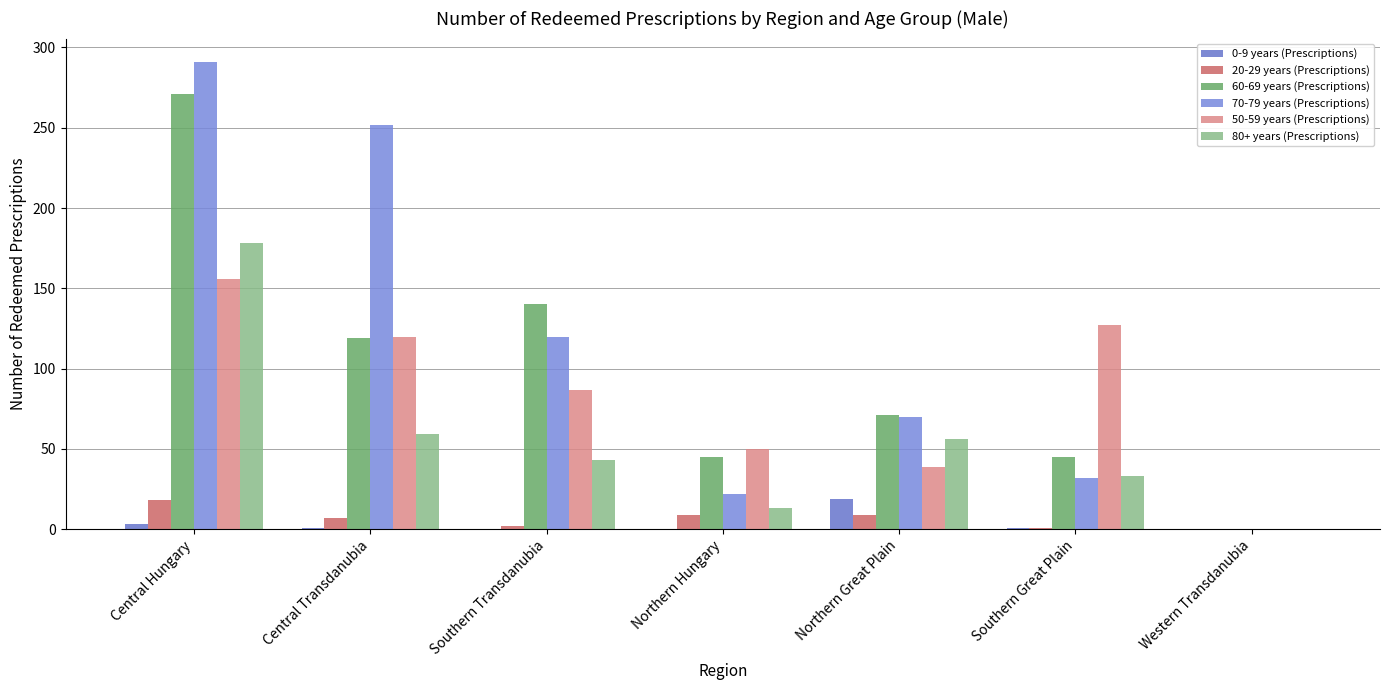

How many groups of bars are there?

7